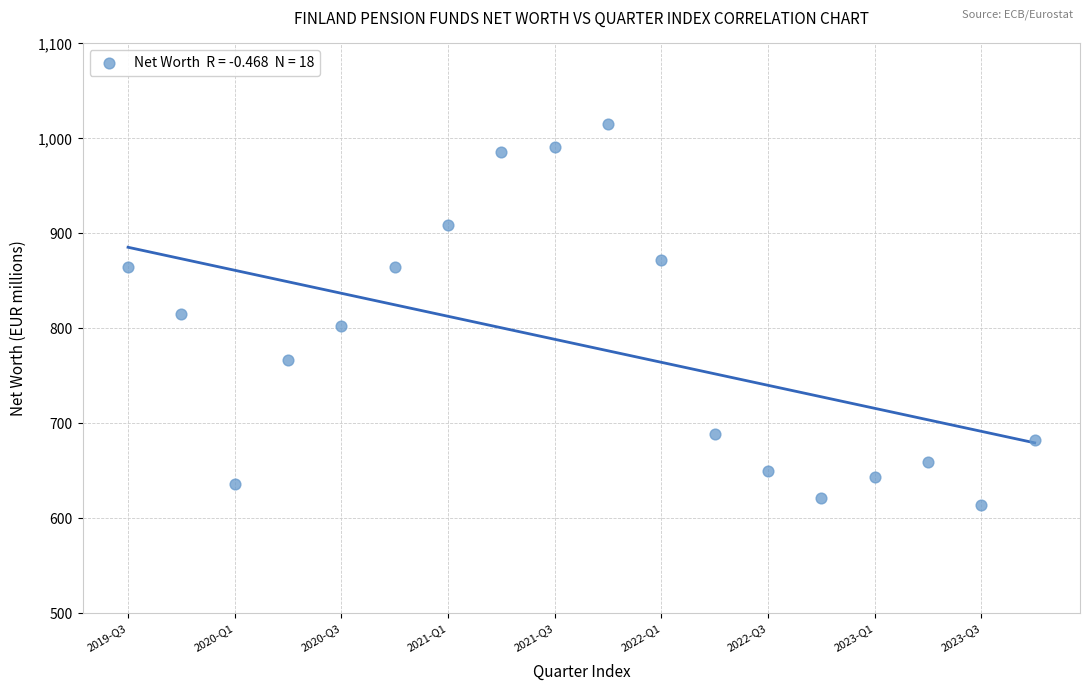

What is the range of Y values (max minus min)?

401